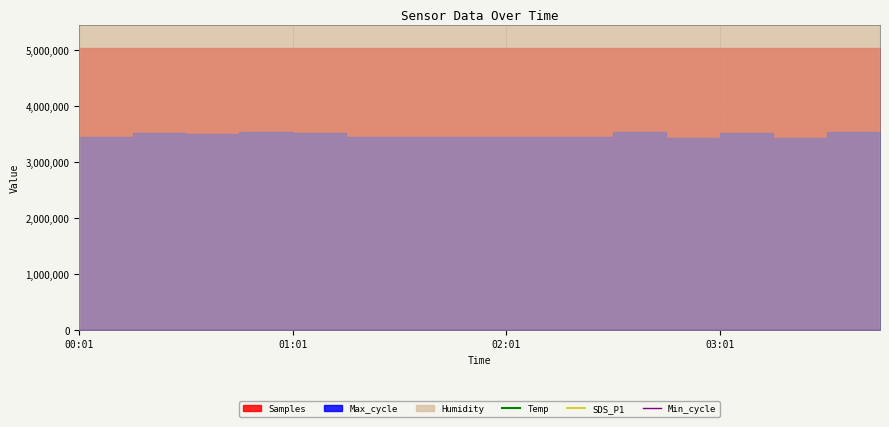

Where is the first local minimum for Temp?

02:01